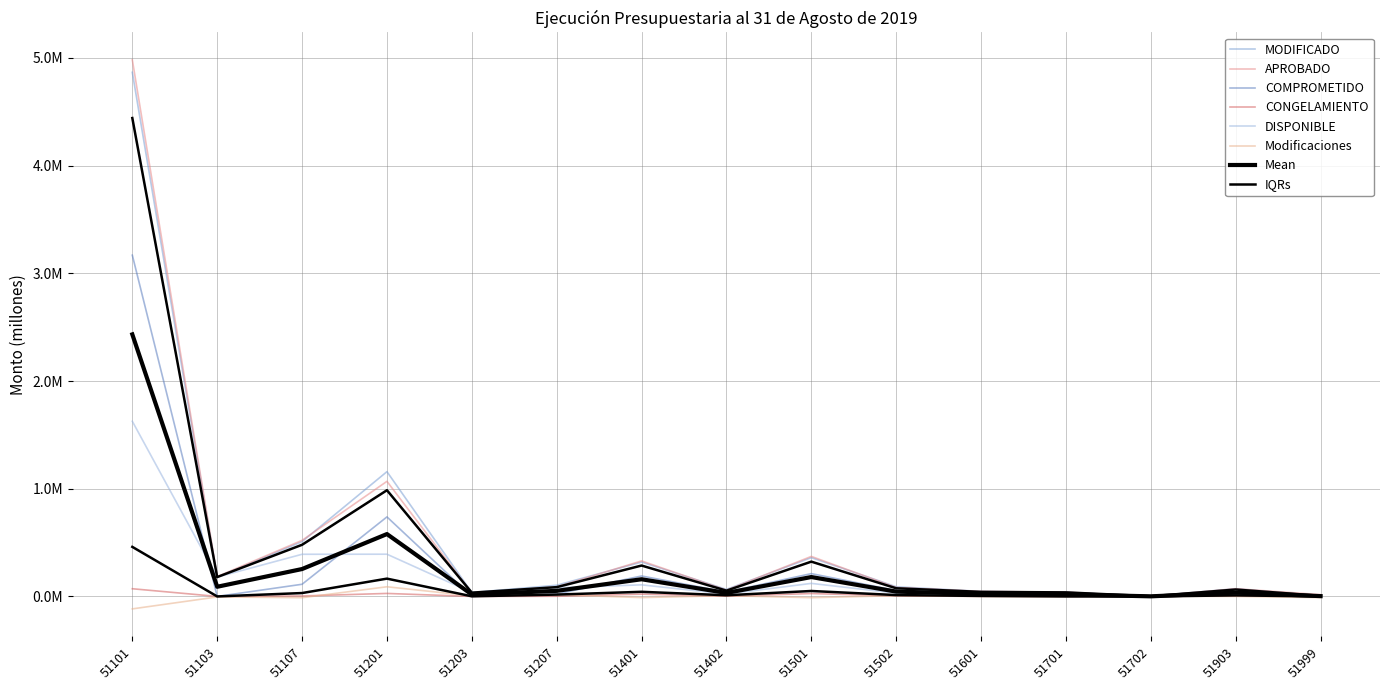

How many intersections are there between COMPROMETIDO and APROBADO?

2